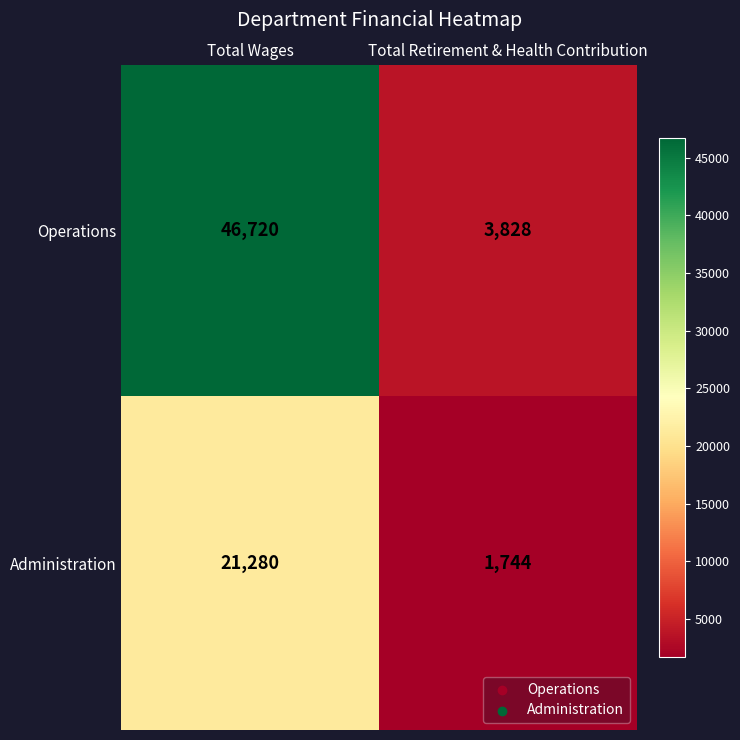

The Administration series shows 21280 at Total Wages. True or false?

True